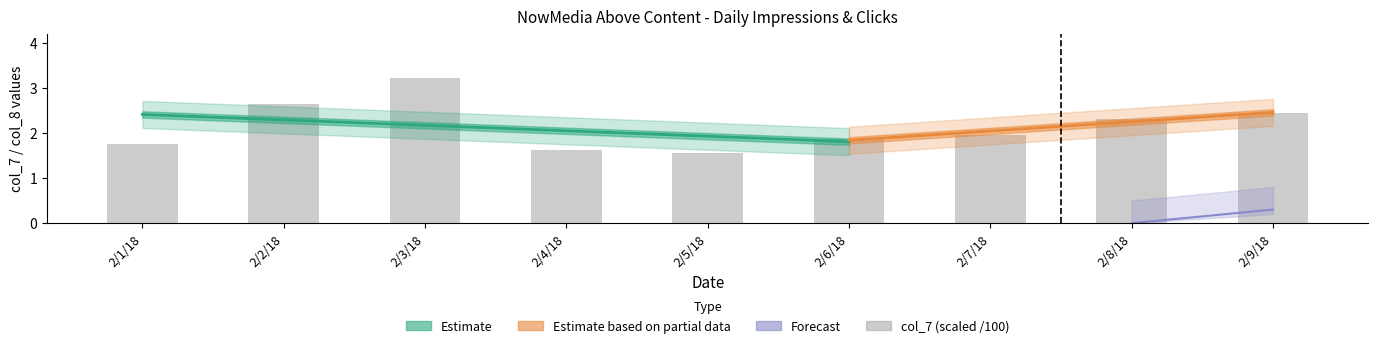

What is the average value?

2.2